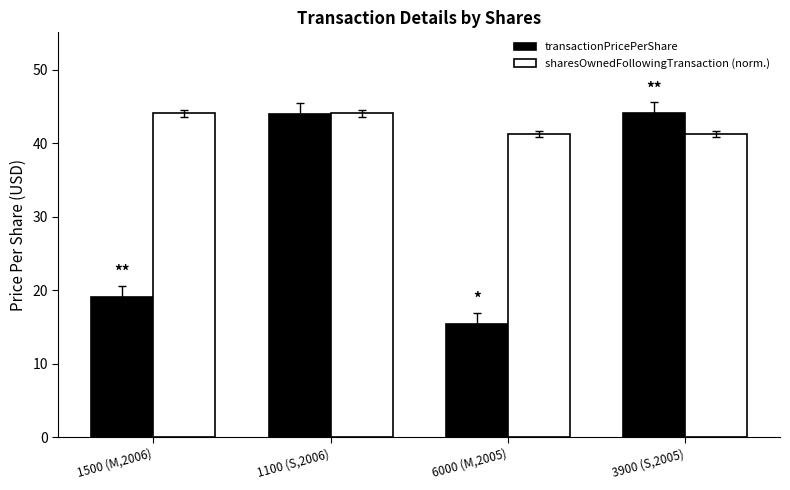

Which series changed the most between 1100 (S,2006) and 6000 (M,2005)?

transactionPricePerShare